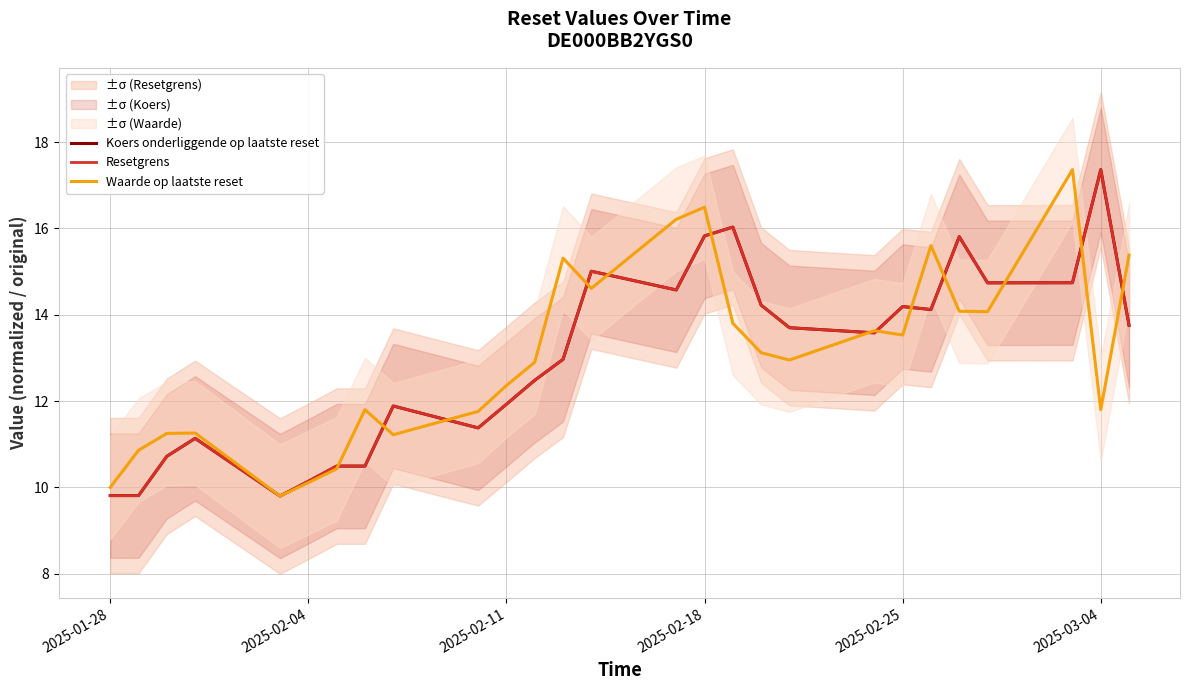

Which series ends up on top after the final intersection of Koers onderliggende op laatste reset and Waarde op laatste reset?

Waarde op laatste reset